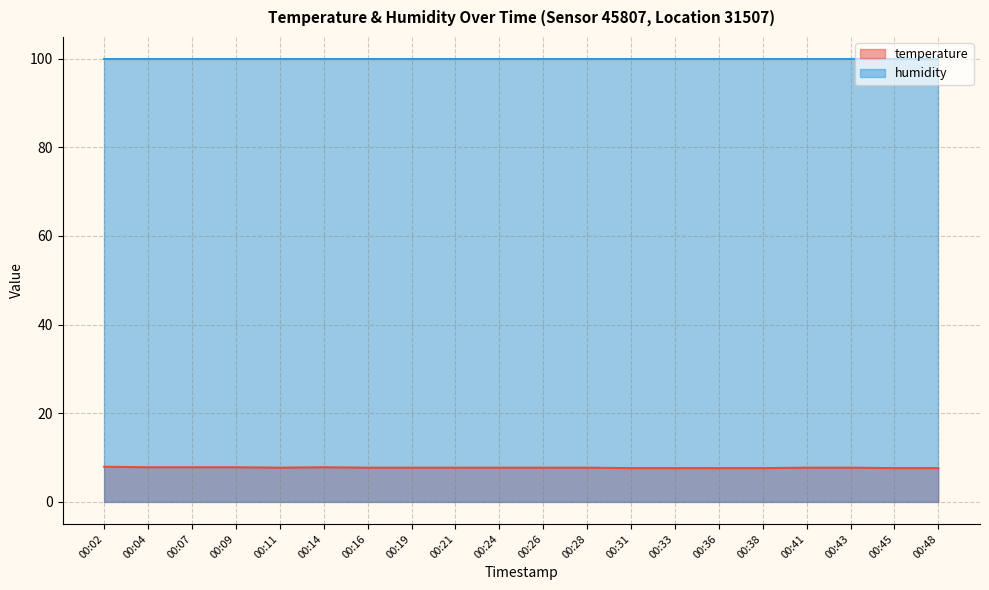

What is the greatest value displayed?

99.9